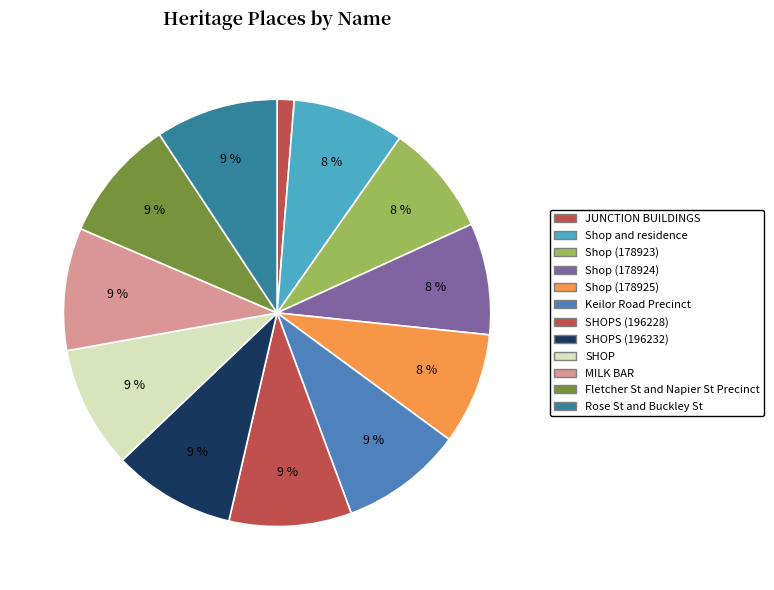

Count the number of slices in the pie.

12